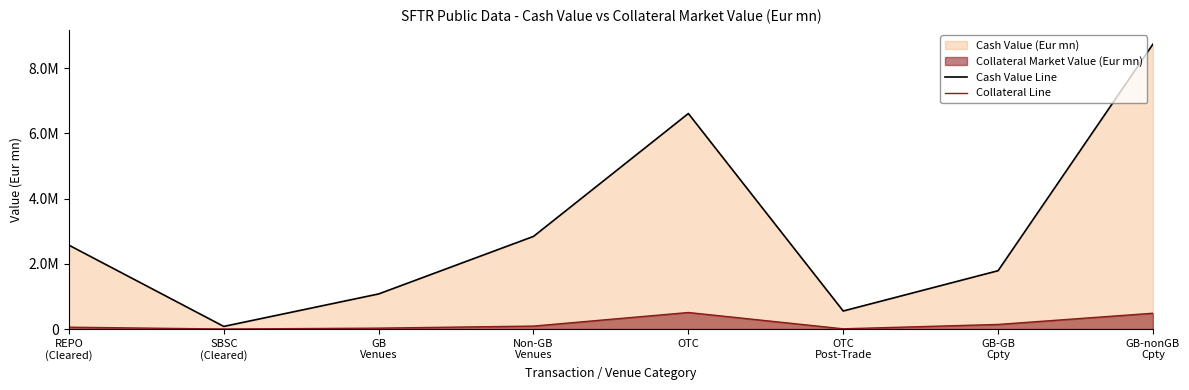

At which category does the chart reach its peak across all series?

GB-nonGB
Cpty